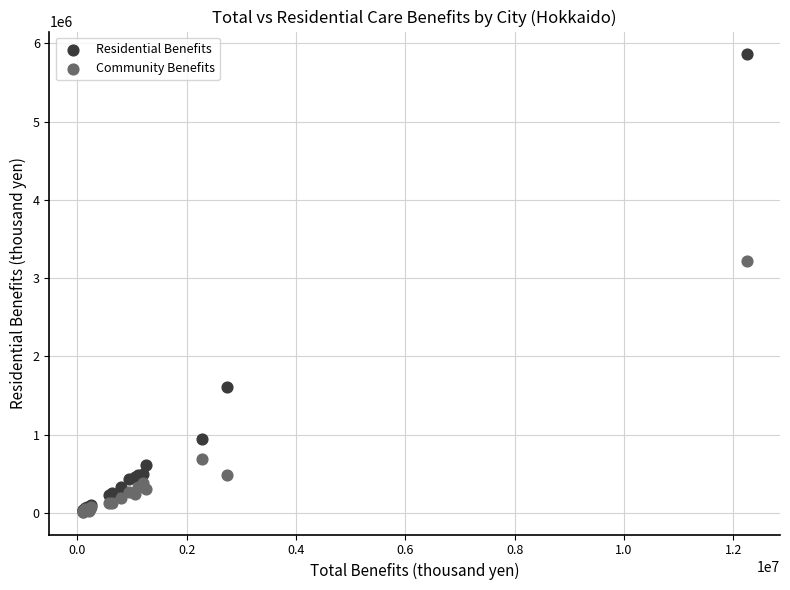

What are all the series names shown in the legend?

Residential Benefits, Community Benefits